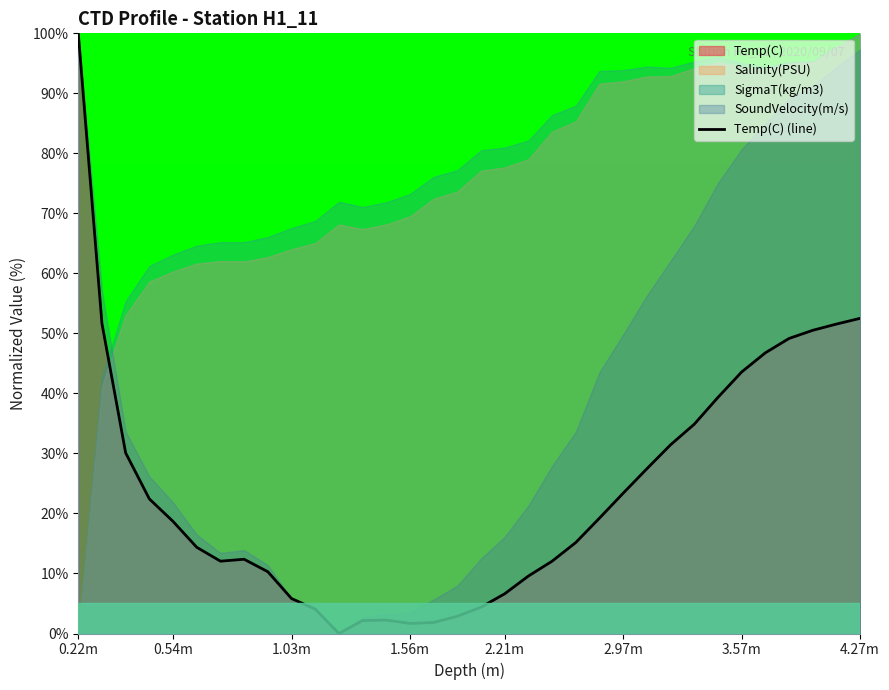

True or false: Temp(C) (line) has a value of 22.7 at 3.57m.

False